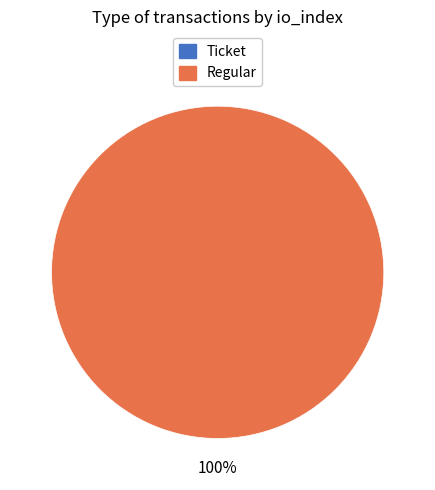

The Regular slice represents 100% of the pie. True or false?

True